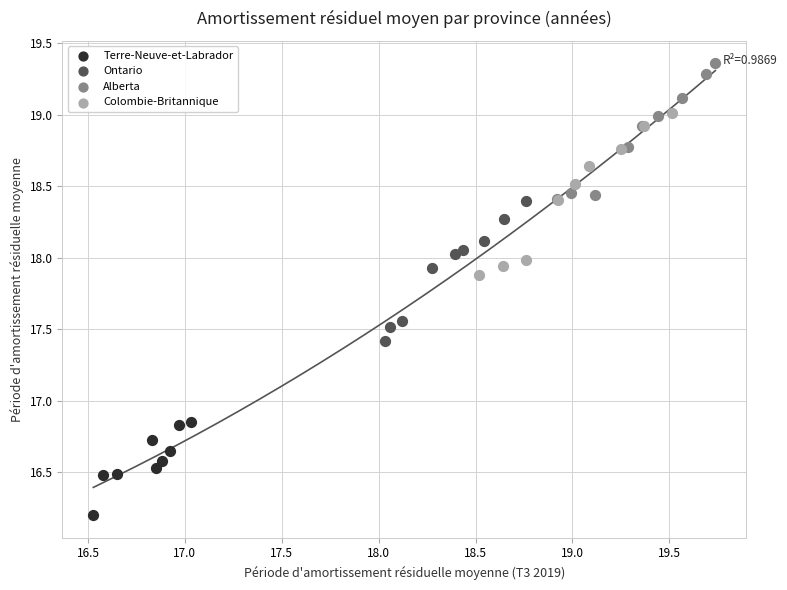

What are all the series names shown in the legend?

Terre-Neuve-et-Labrador, Ontario, Alberta, Colombie-Britannique